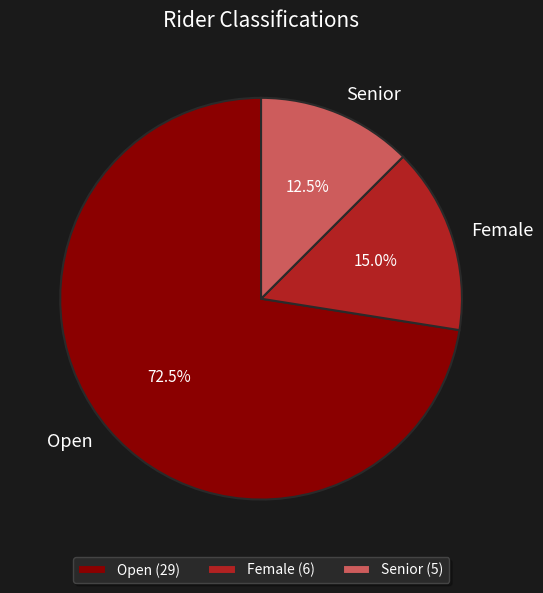

Approximately how many times larger is the value at Open compared to Senior?

5.8